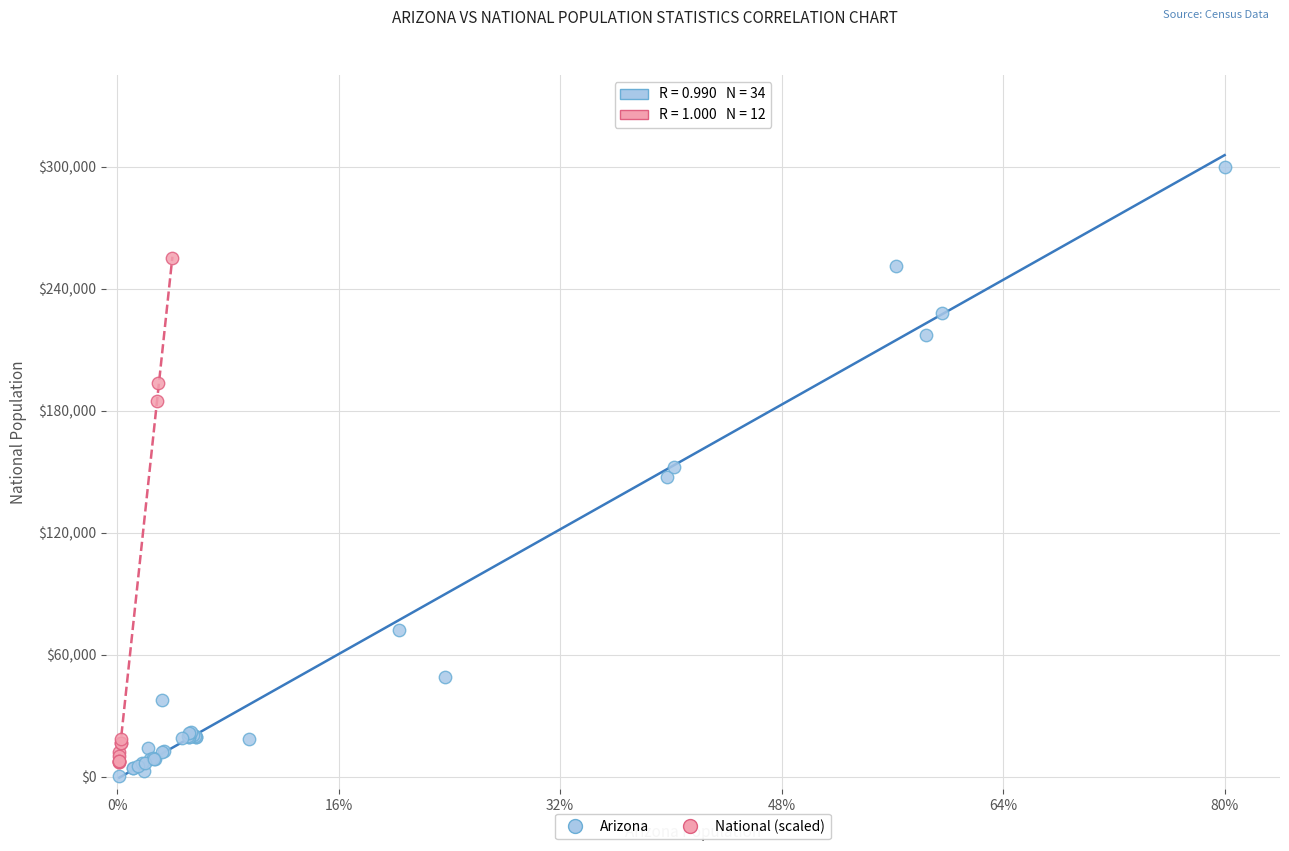

What are all the series names shown in the legend?

Arizona, National (scaled)